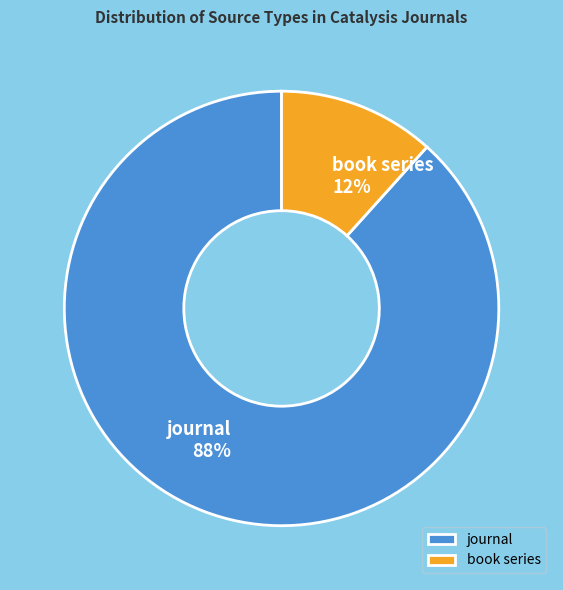

Is the sum of journal and book series greater than half?

Yes